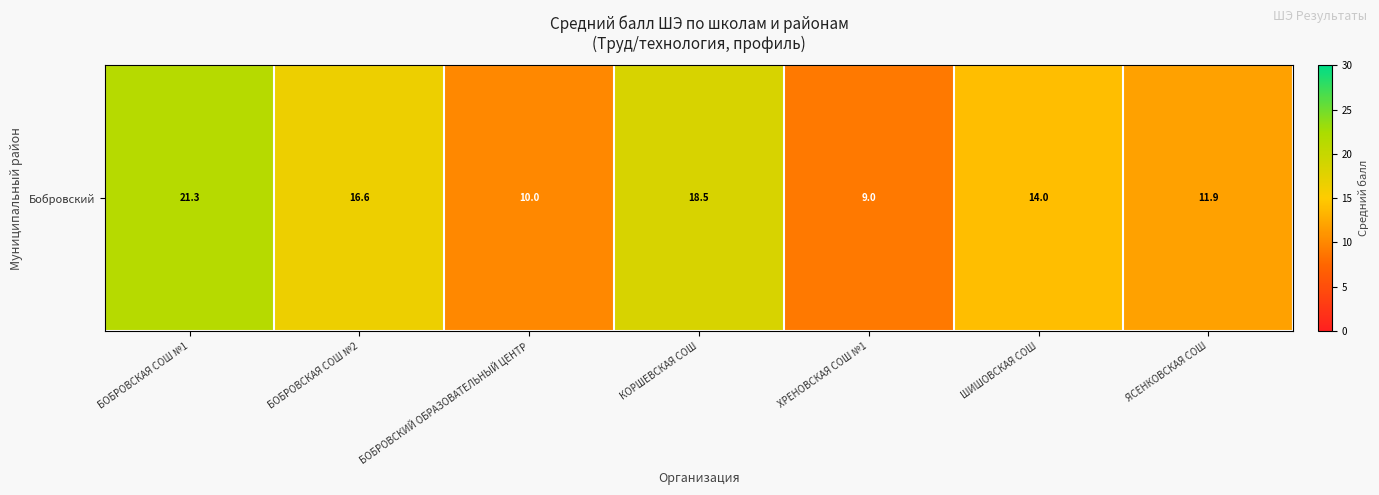

Which label corresponds to the smallest value in the chart?

ХРЕНОВСКАЯ СОШ №1